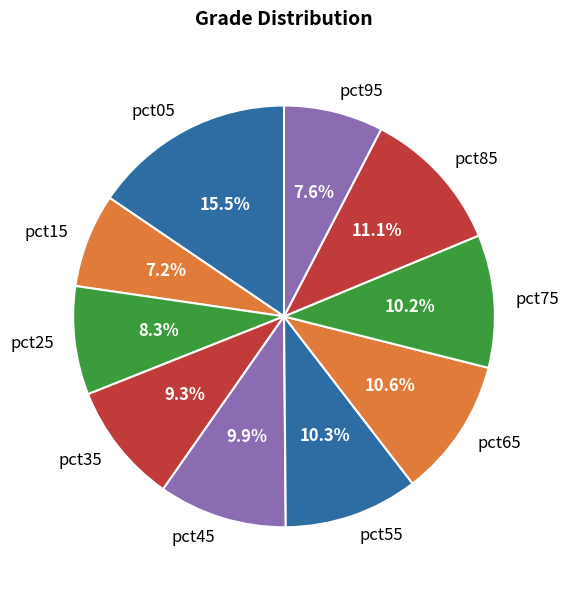

The pct45 slice represents 17% of the pie. True or false?

False